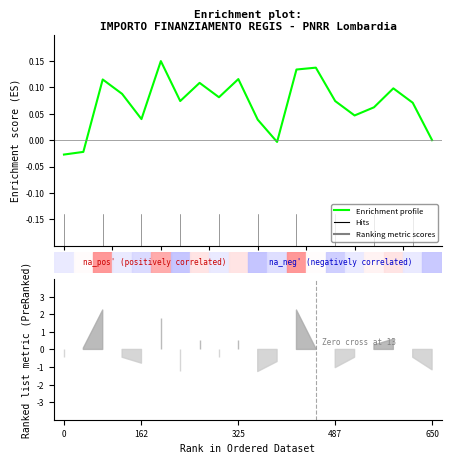

How many lines are shown in the chart?

1